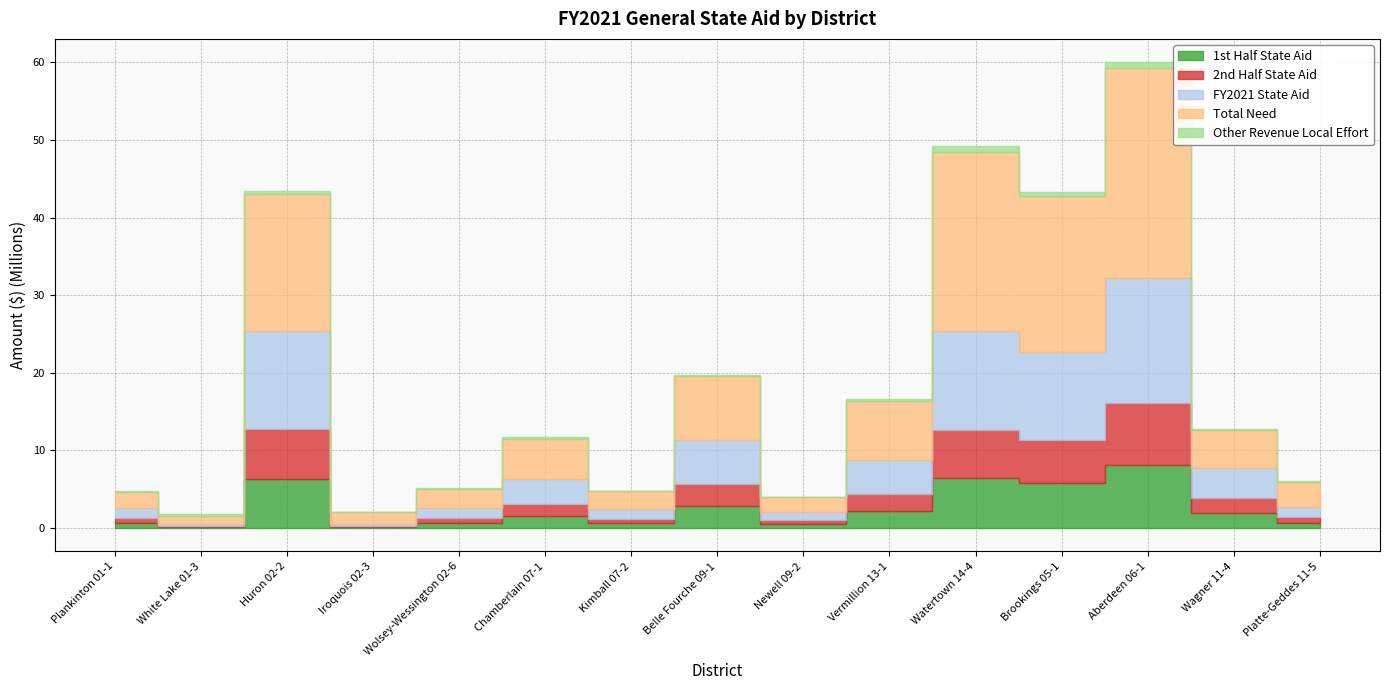

What is the difference between the highest and lowest values at Wolsey-Wessington 02-6?

2338990